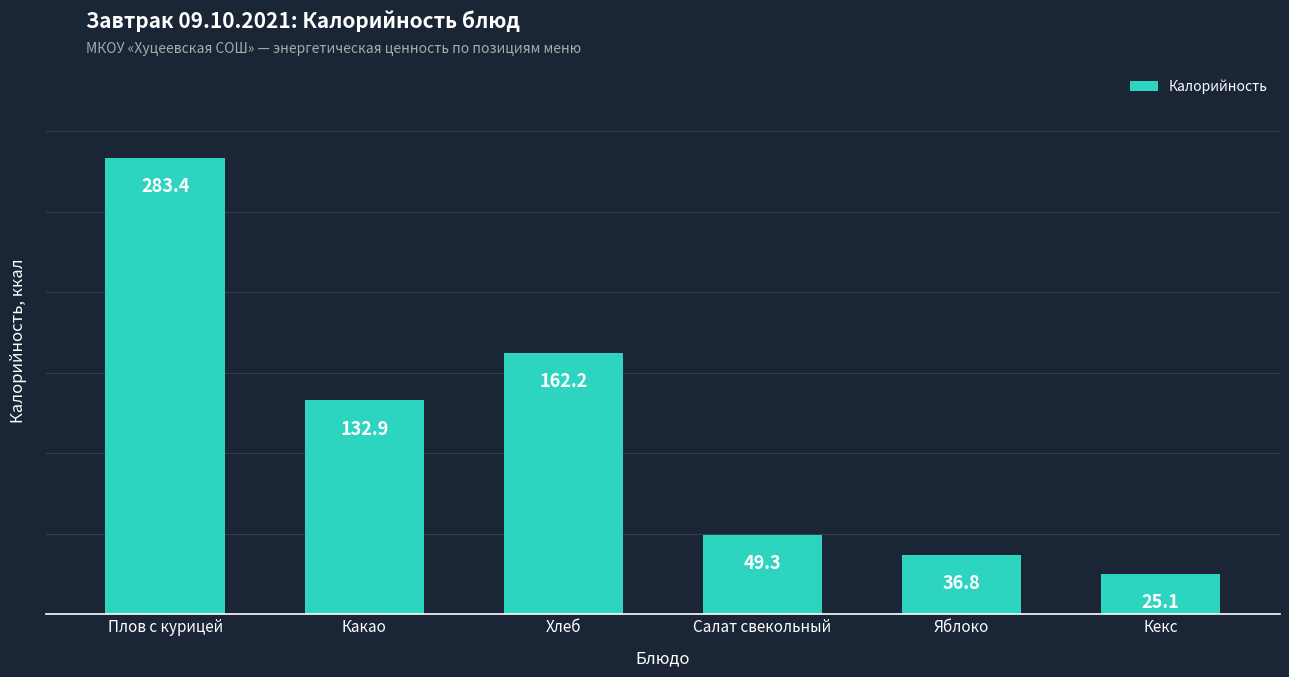

How many distinct data groups are displayed?

1